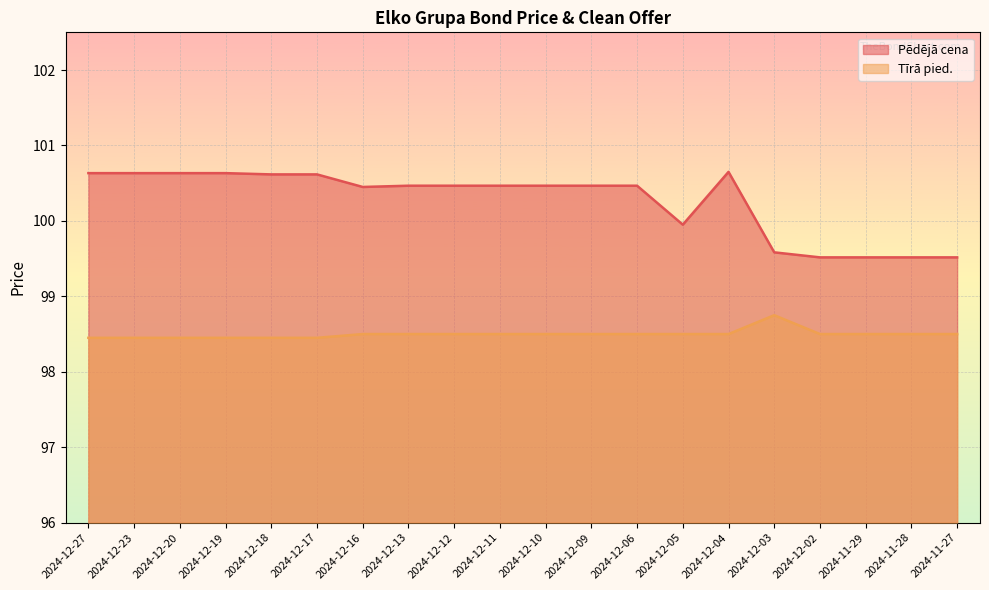

Which series changed the most between 2024-12-06 and 2024-11-29?

Pēdējā cena